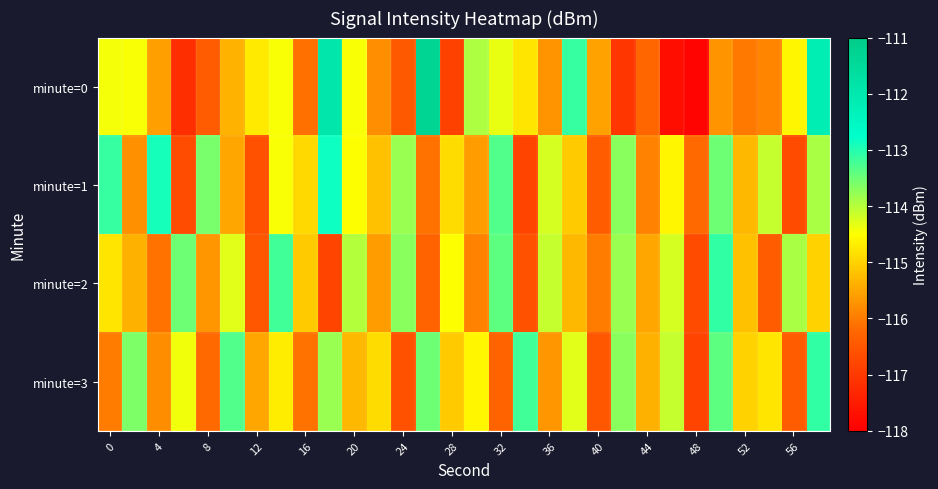

At which category is the sum across all series the highest?

29